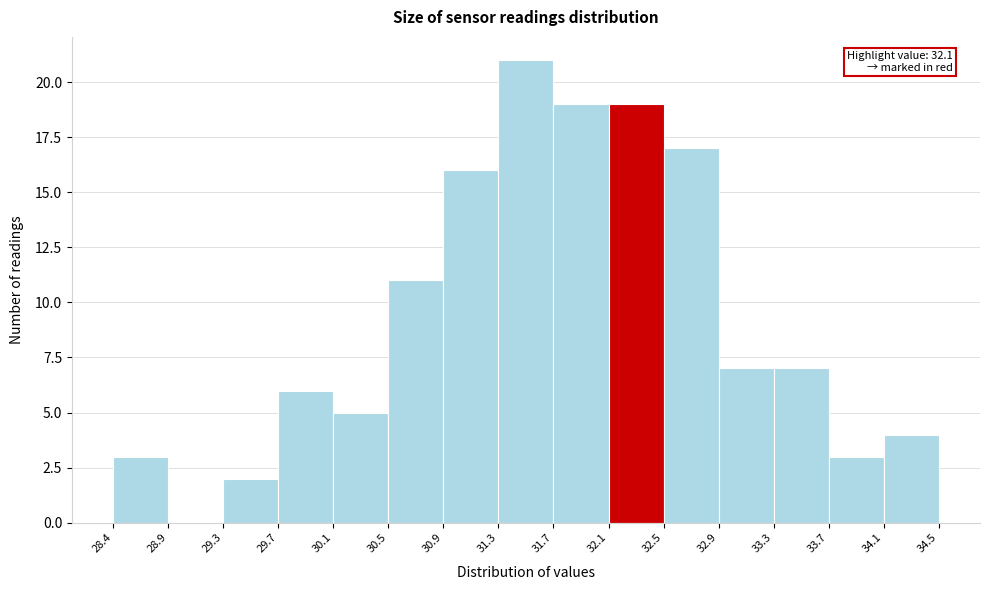

Which range on the x-axis has the tallest bar?

31.3 to 31.7